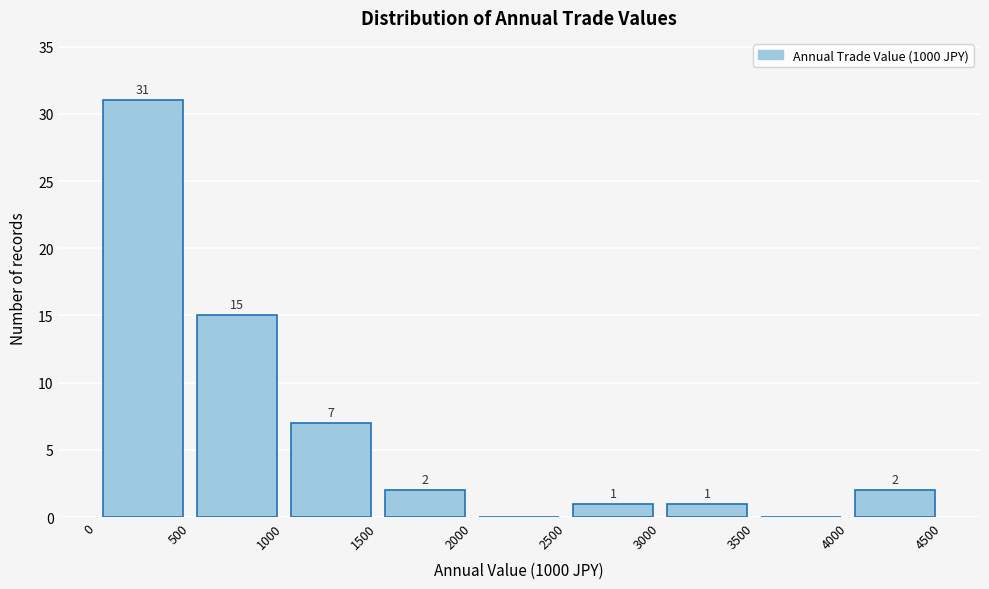

Which range on the x-axis has the tallest bar?

0 to 500